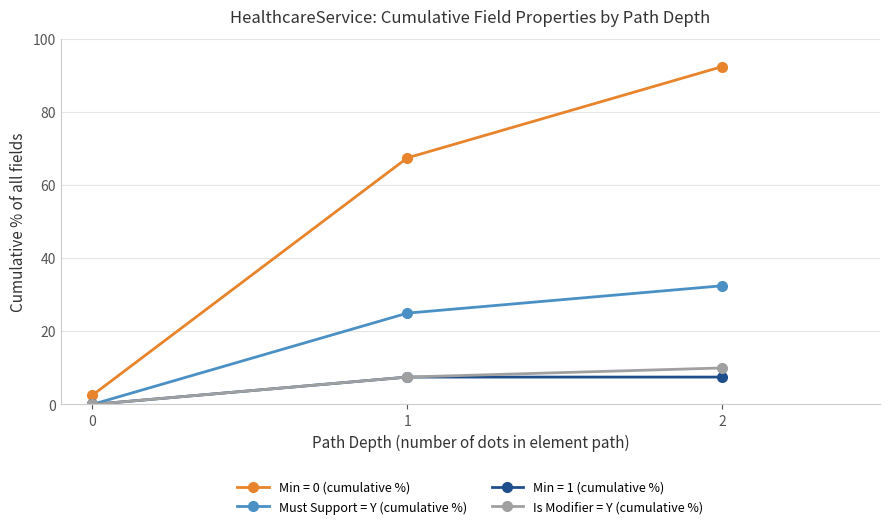

What value does the Must Support = Y (cumulative %) series have at 2?

32.5